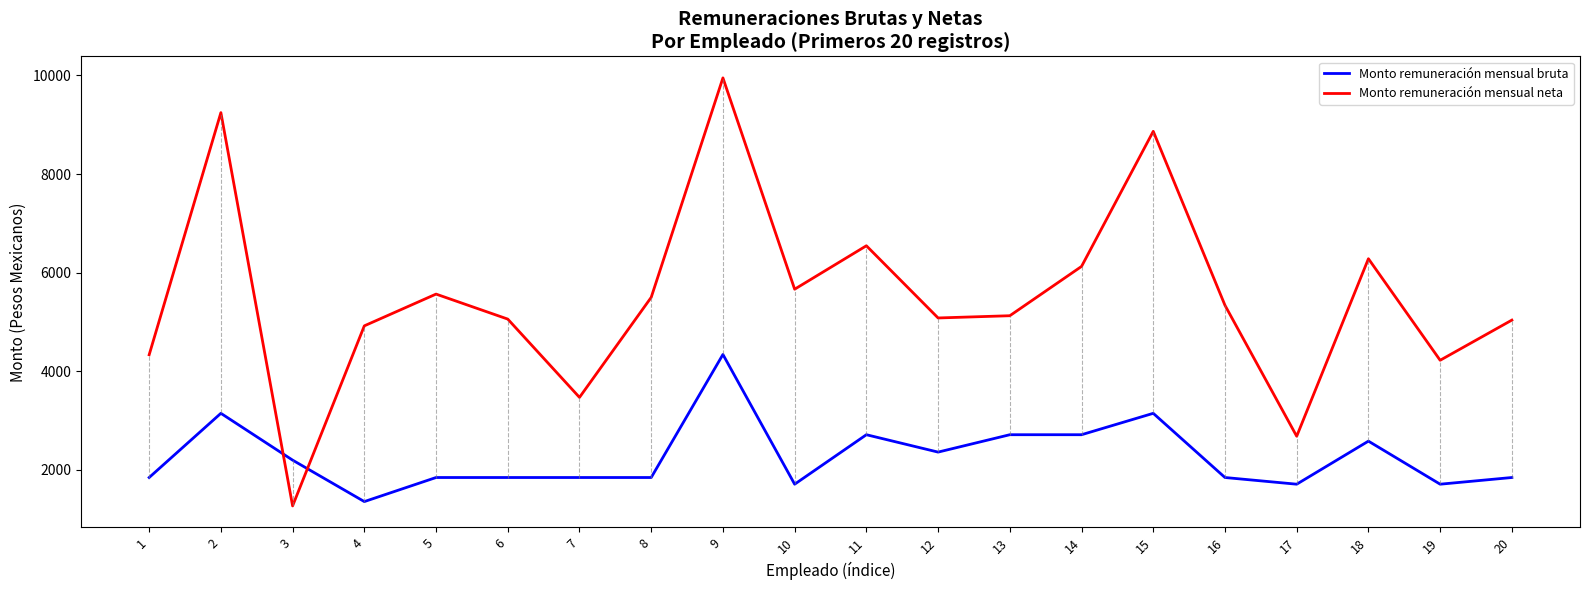

At how many categories does at least one series exceed 1936?

20